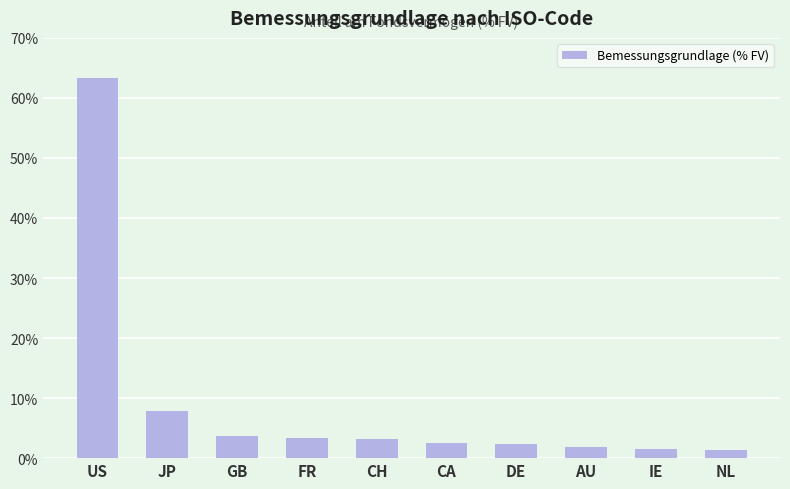

What is the value of the 6th bar from the left?

2.6